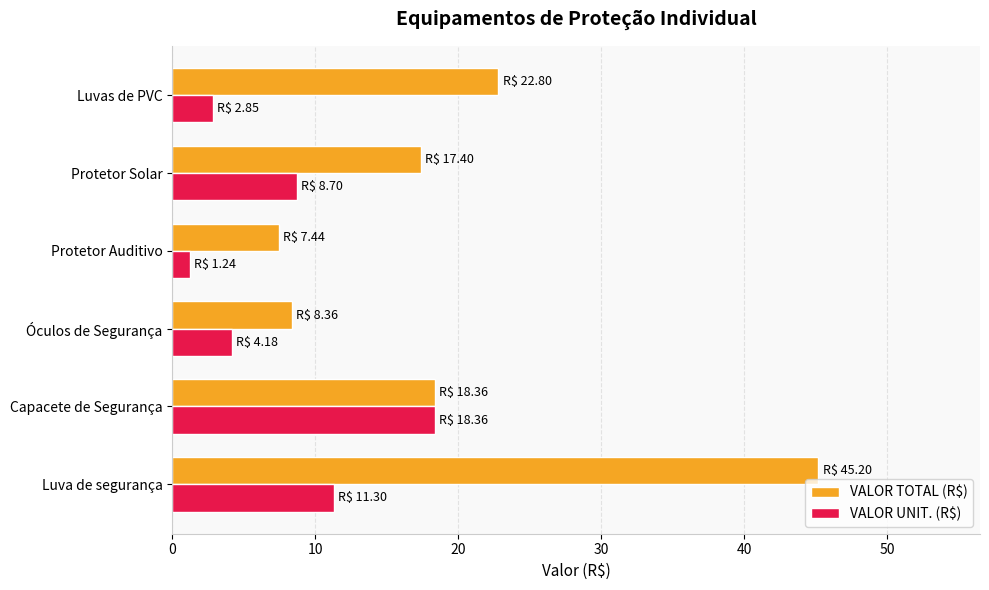

What is the sum of the VALOR TOTAL (R$) values at Protetor Solar and Luva de segurança?

62.6